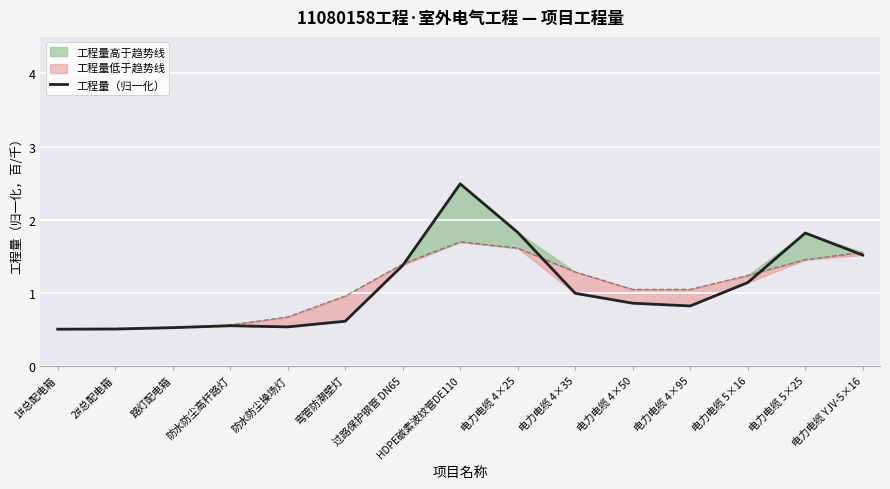

Approximately how many times larger is the value at 2#总配电箱 compared to 电力电缆 5×25?

0.3